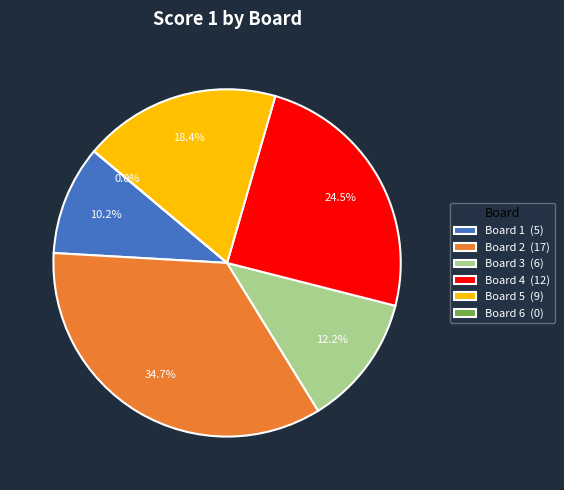

To the nearest percent, what is the average slice percentage?

17%